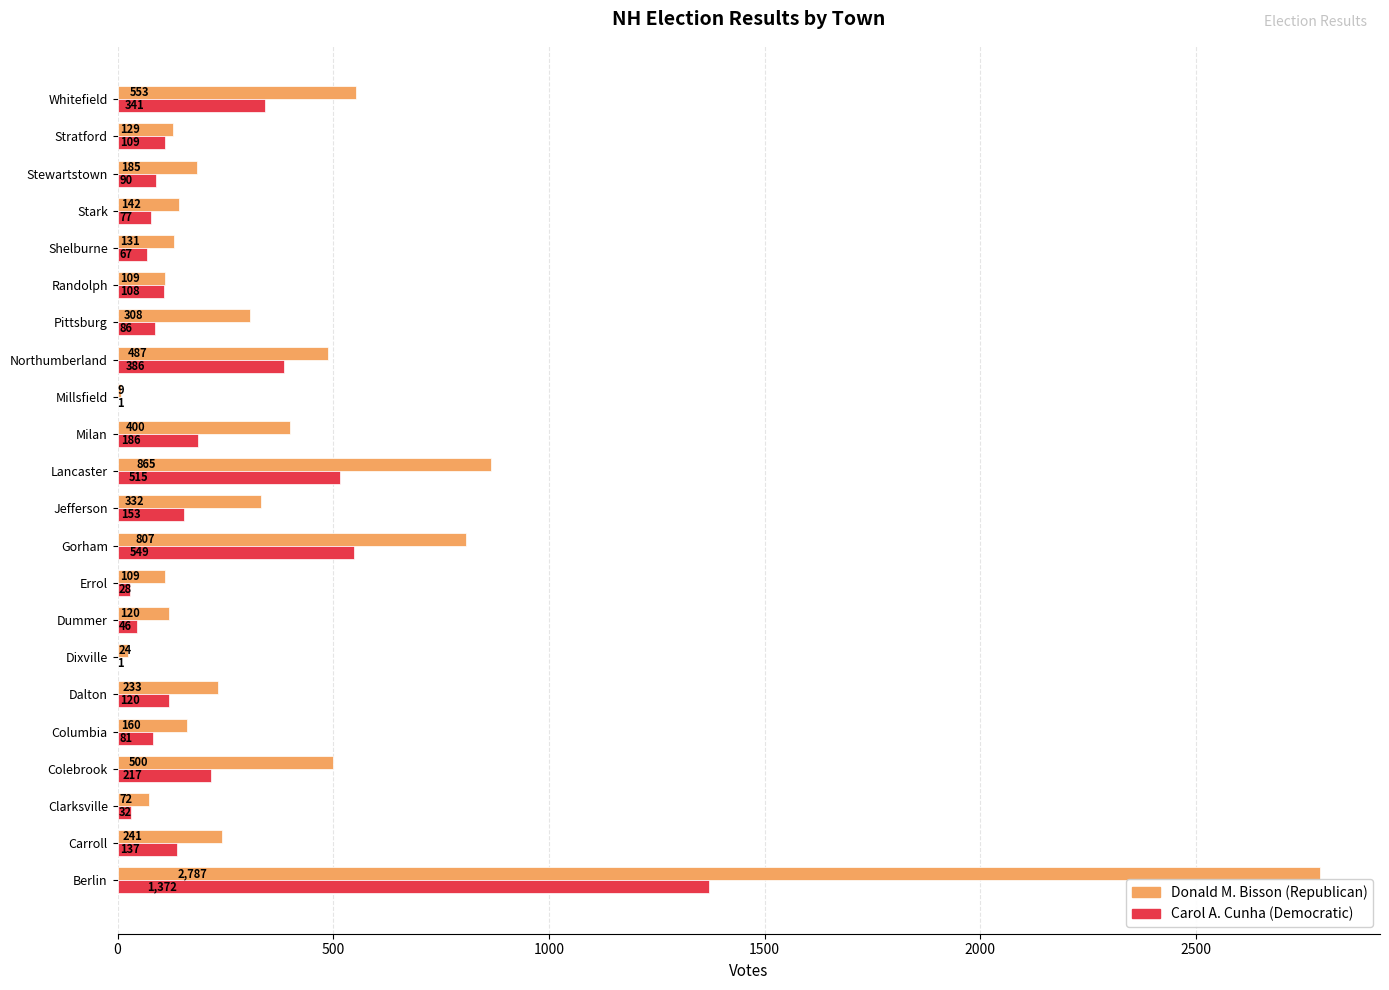

What is the sum of the Donald M. Bisson (Republican) values at Columbia and Randolph?

269